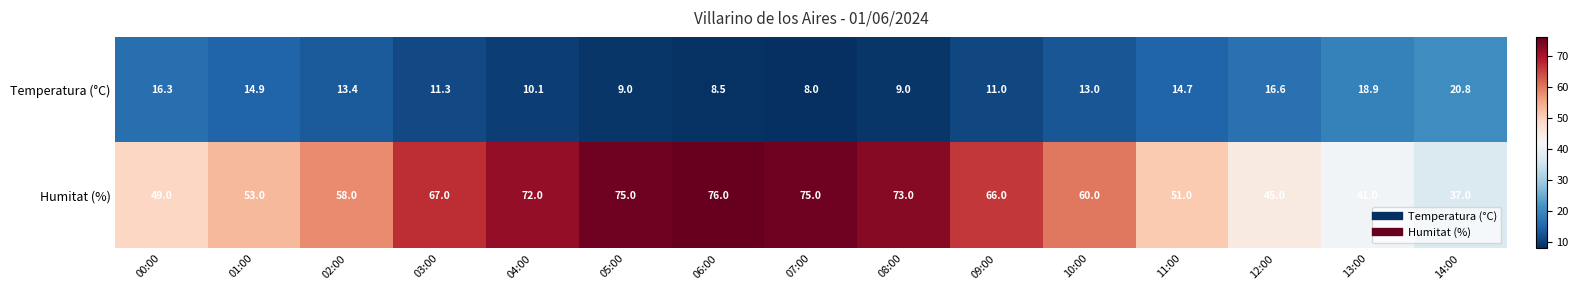

What is the sum of all Temperatura (°C) values?

195.5